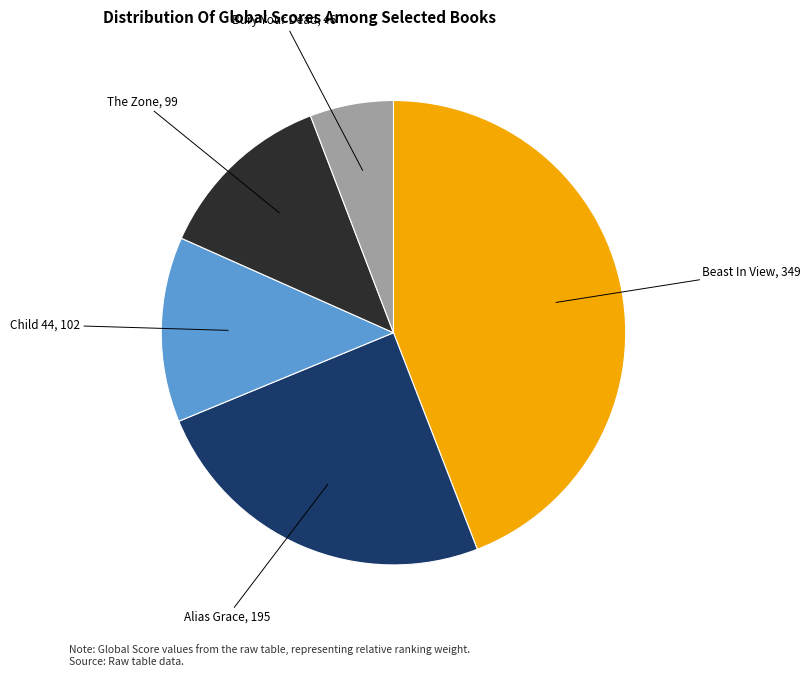

Does Beast In View account for over 50% of the chart?

No